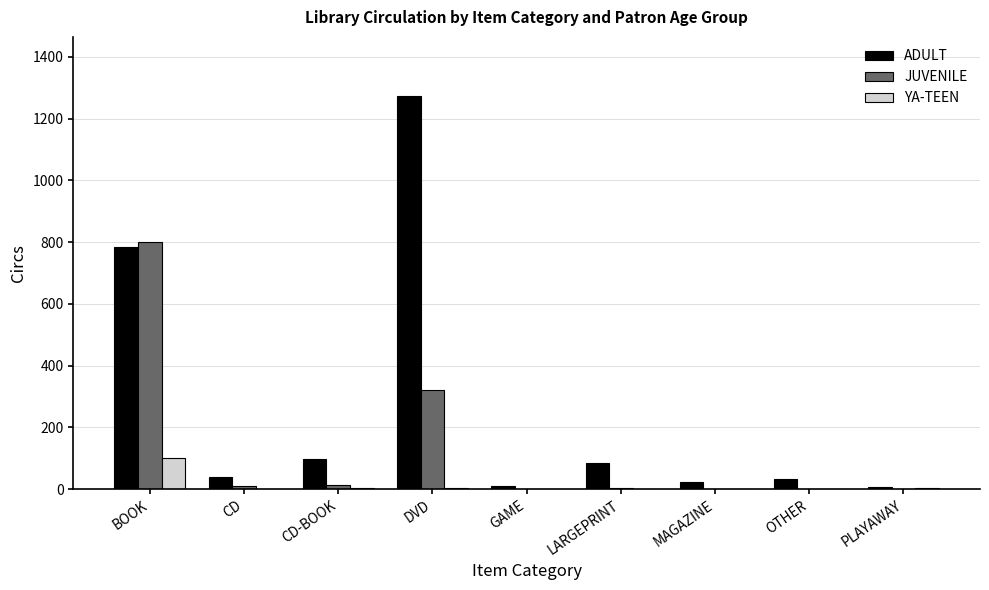

What is the maximum value shown in the chart?

1274